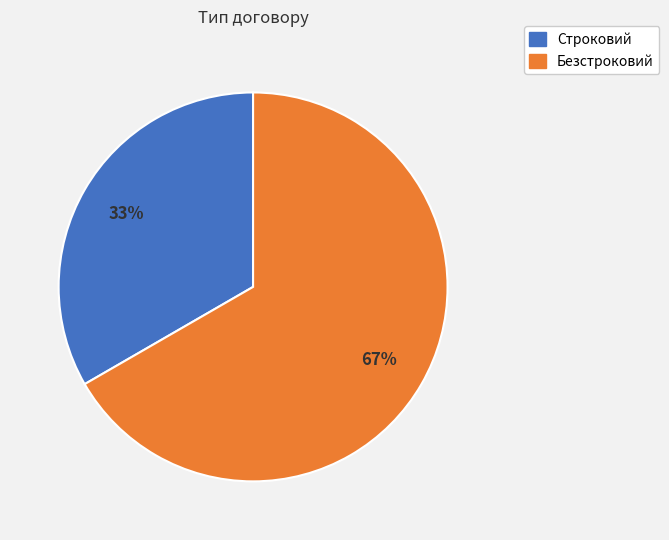

True or false: Строковий accounts for 48% of the total.

False